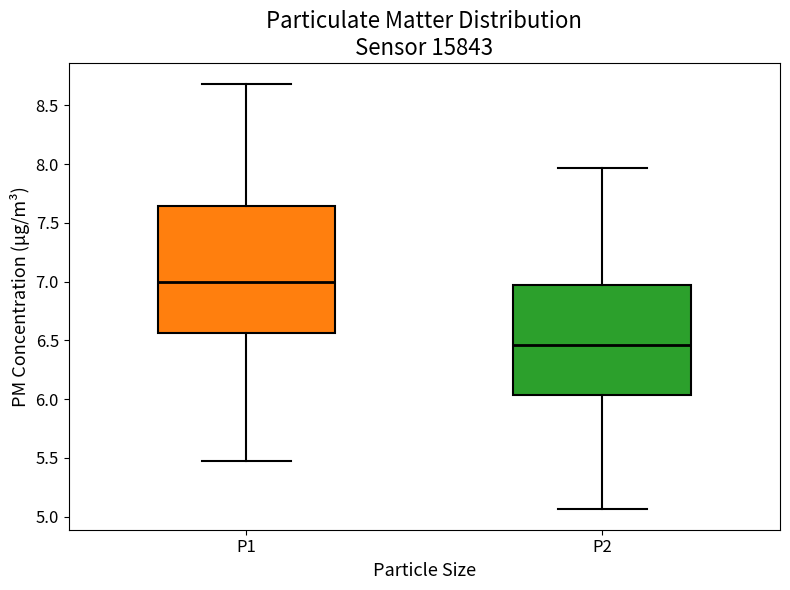

Which box's median line is the lowest?

P2